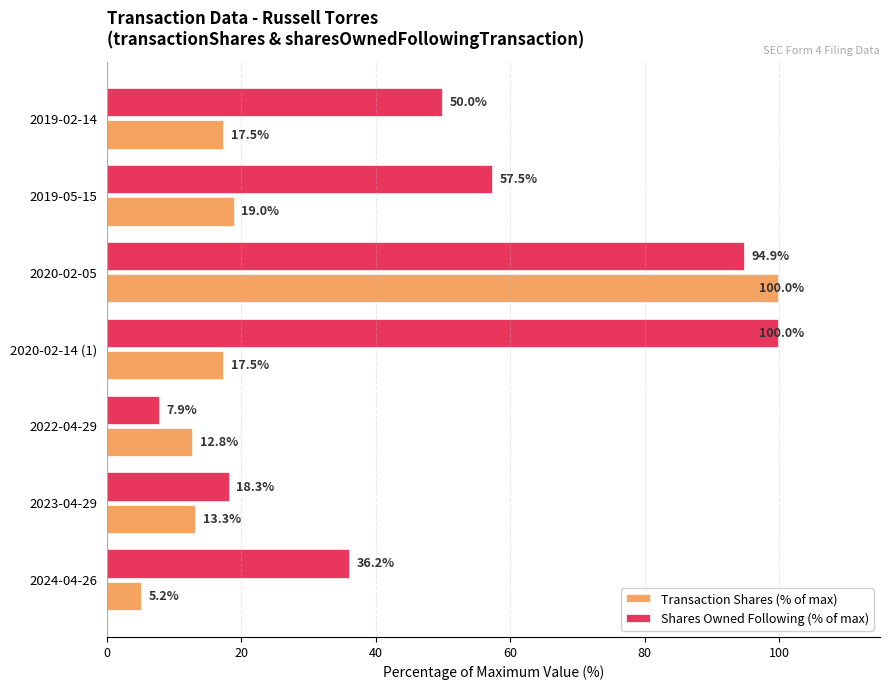

How many values in the Shares Owned Following (% of max) series are below 49?

3